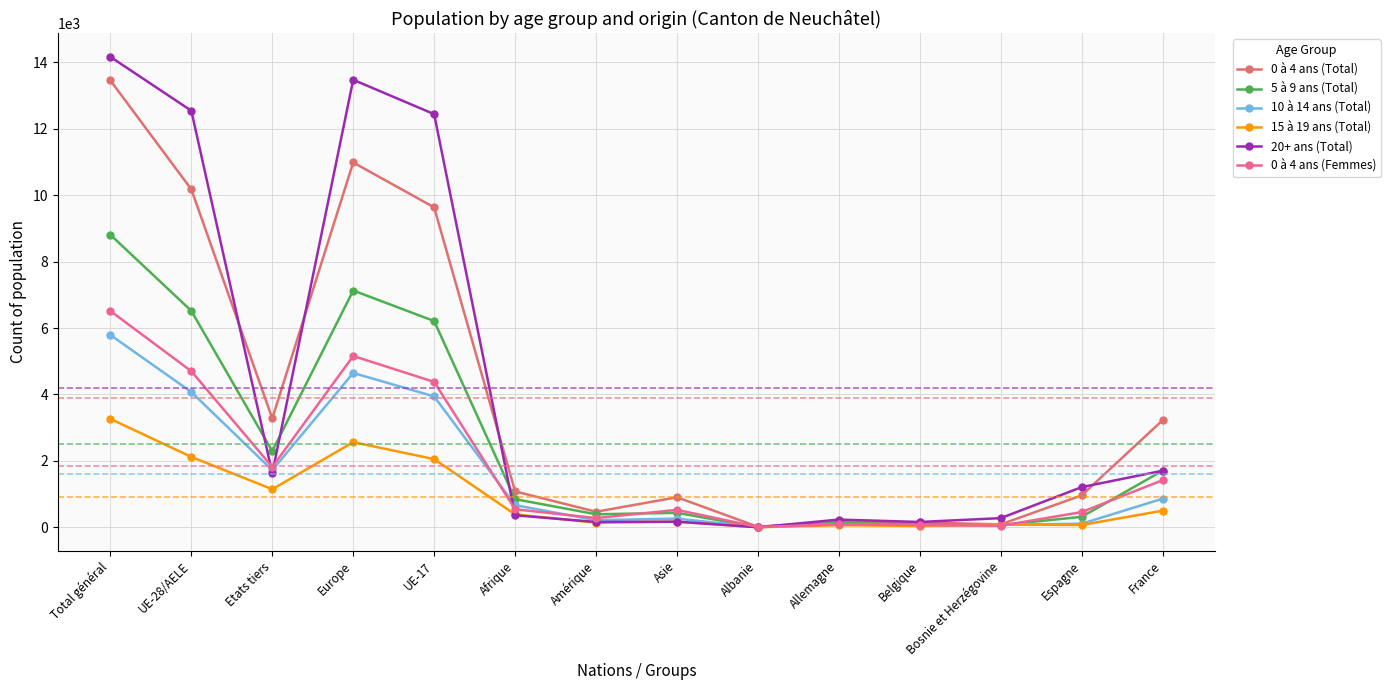

What is the difference between the highest and lowest values at Total général?

10905